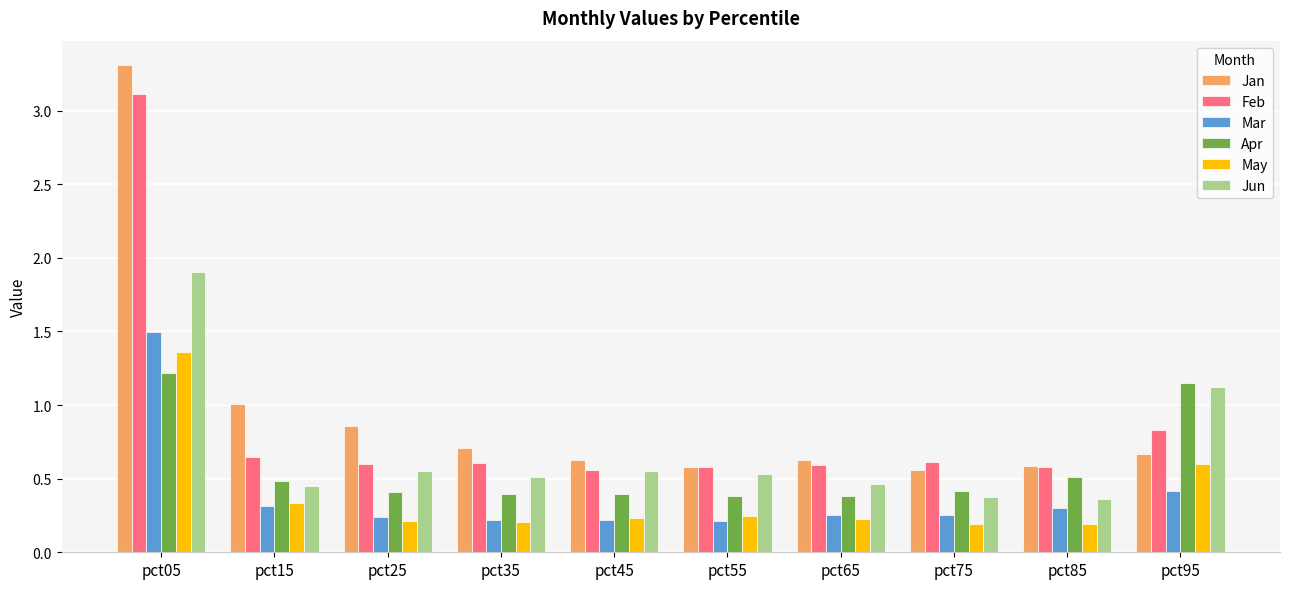

Which category has the highest value across all series?

pct05